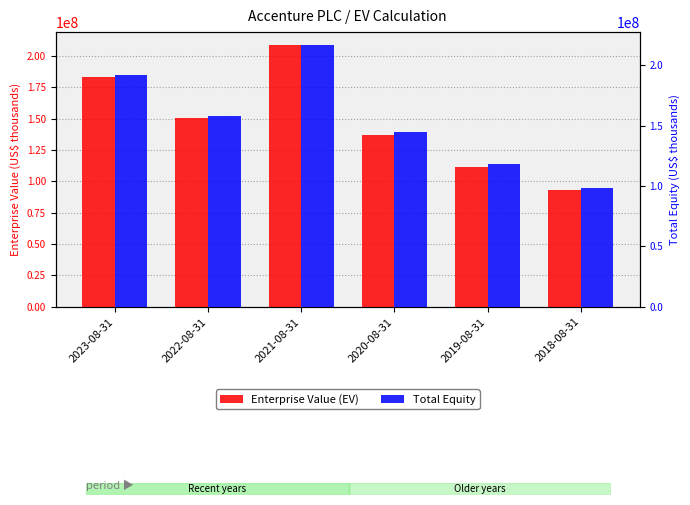

Where does the Enterprise Value (EV) series first go above 150491593?

2023-08-31